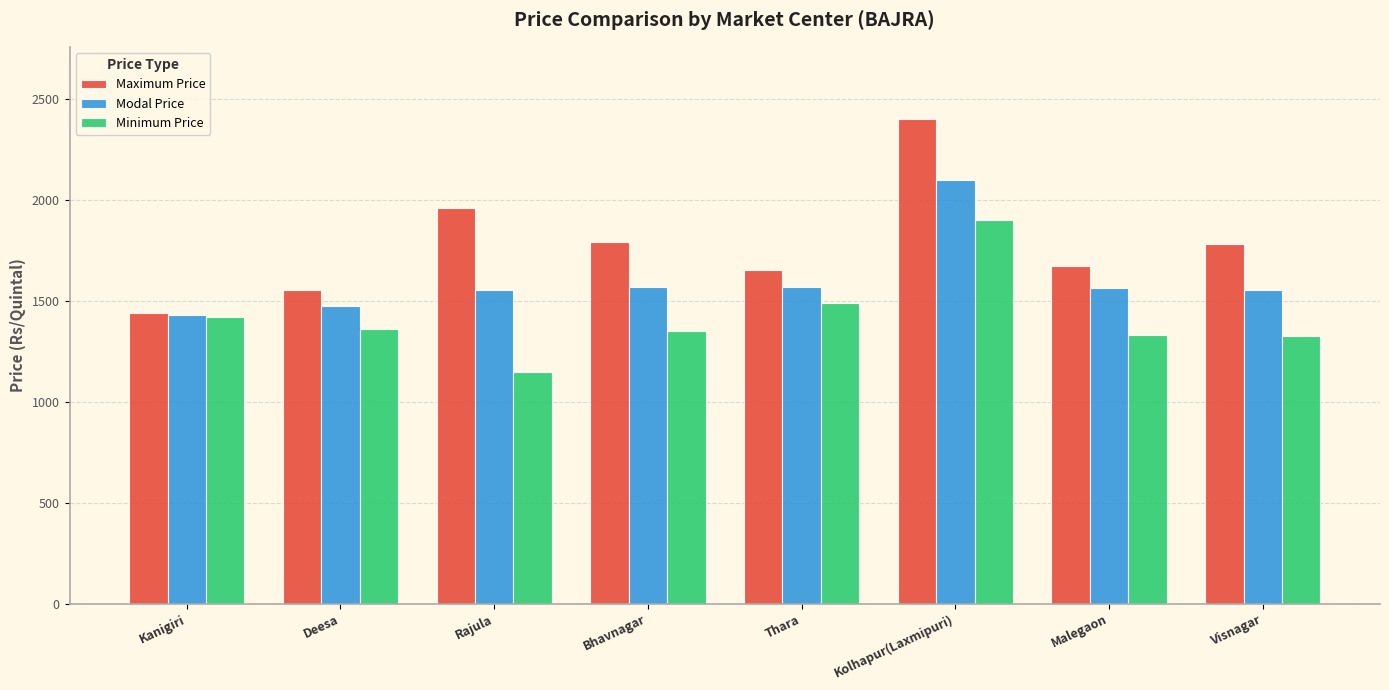

What are all the series names shown in the legend?

Maximum Price, Modal Price, Minimum Price